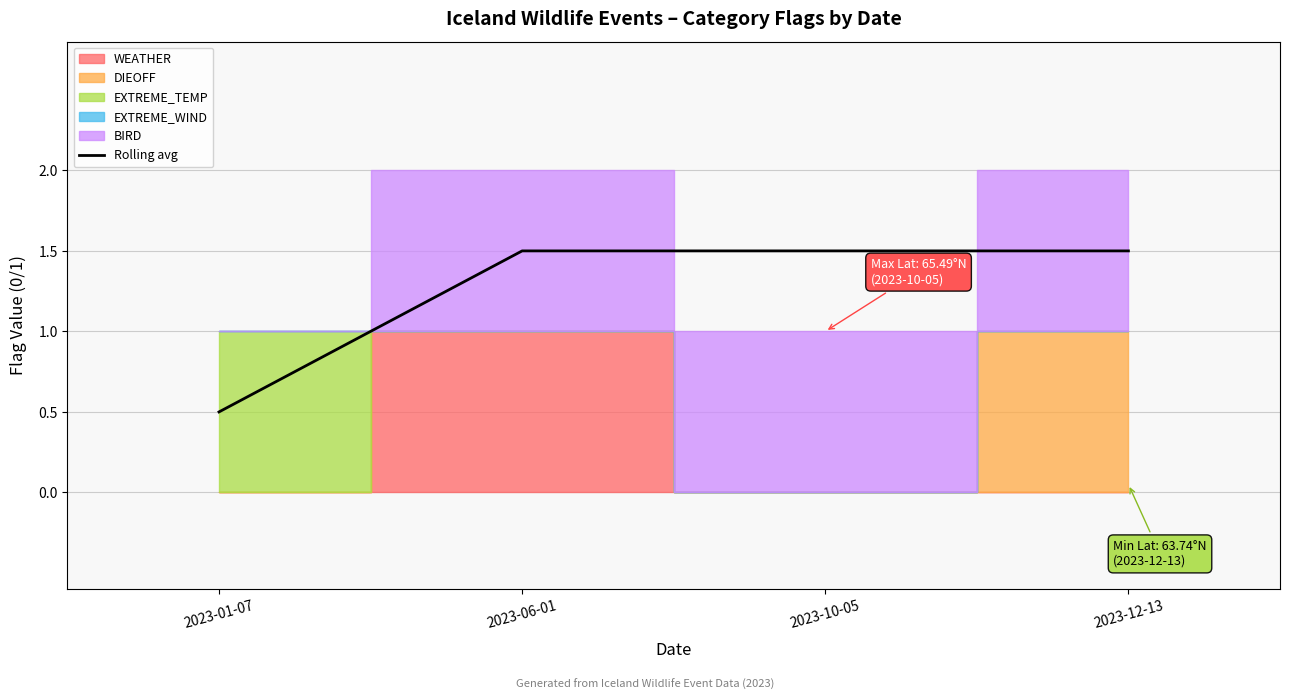

Which label corresponds to the smallest value in the chart?

2023-01-07